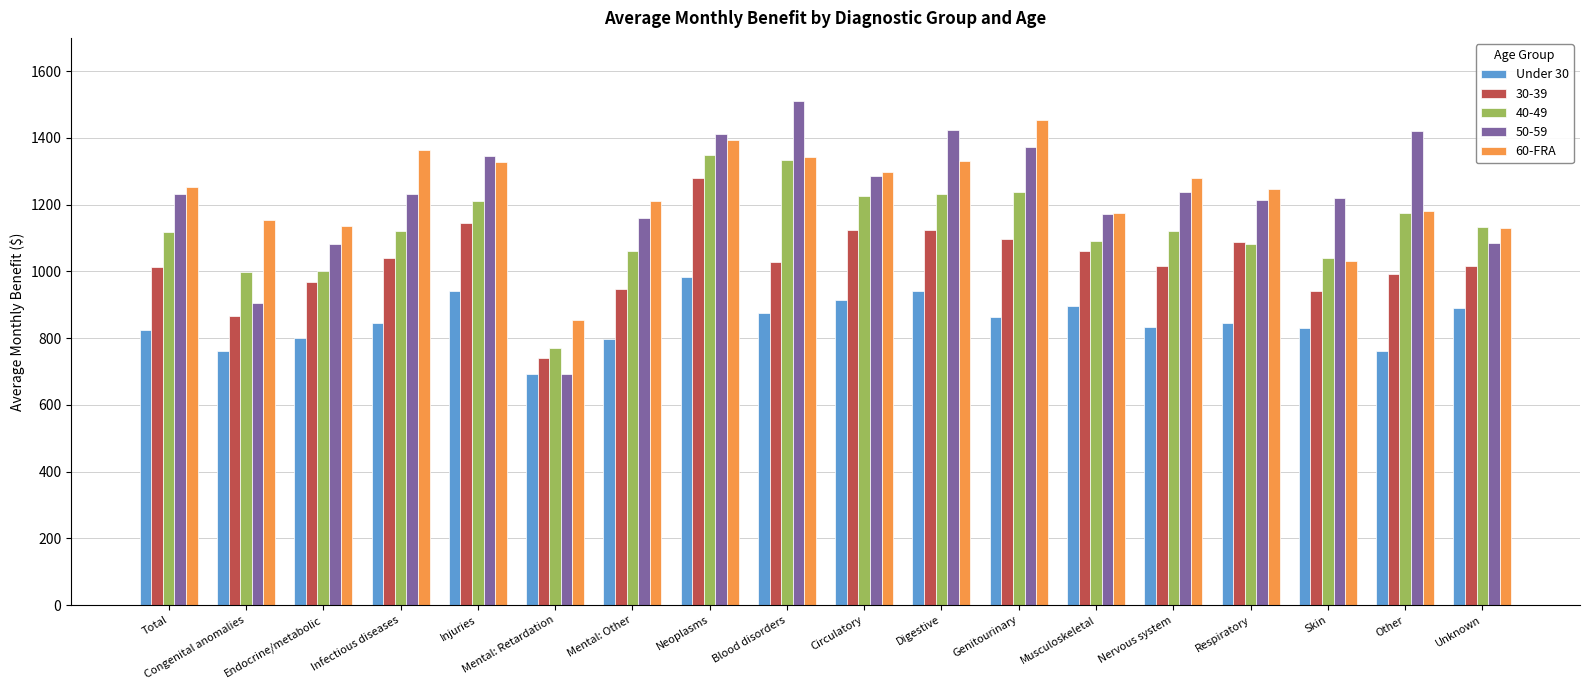

Which series changed the most between Genitourinary and Nervous system?

60-FRA